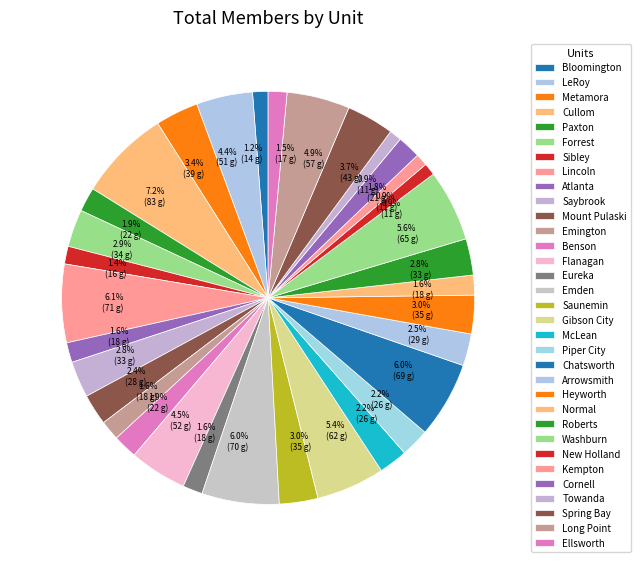

How many slices are in this pie chart?

33